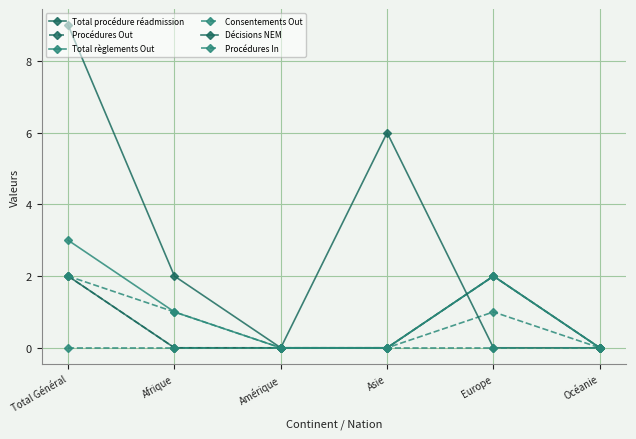

The Consentements Out series shows 1 at Asie. True or false?

False